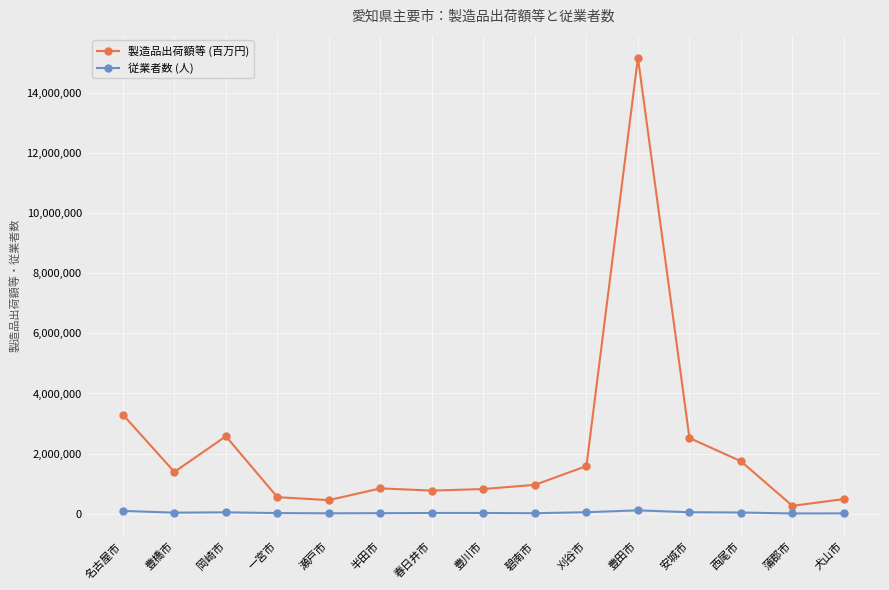

True or false: 製造品出荷額等 (百万円) has more than 1 points higher than both neighbors.

True